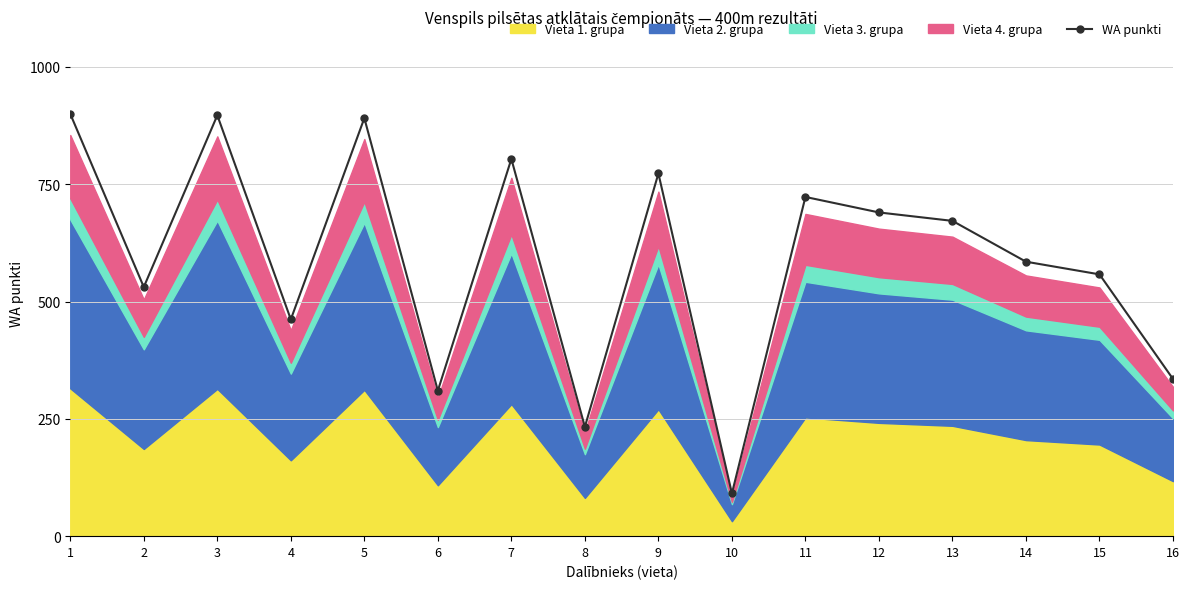

List the labels in order of value, largest first.

1, 3, 5, 7, 9, 11, 12, 13, 14, 15, 2, 4, 16, 6, 8, 10